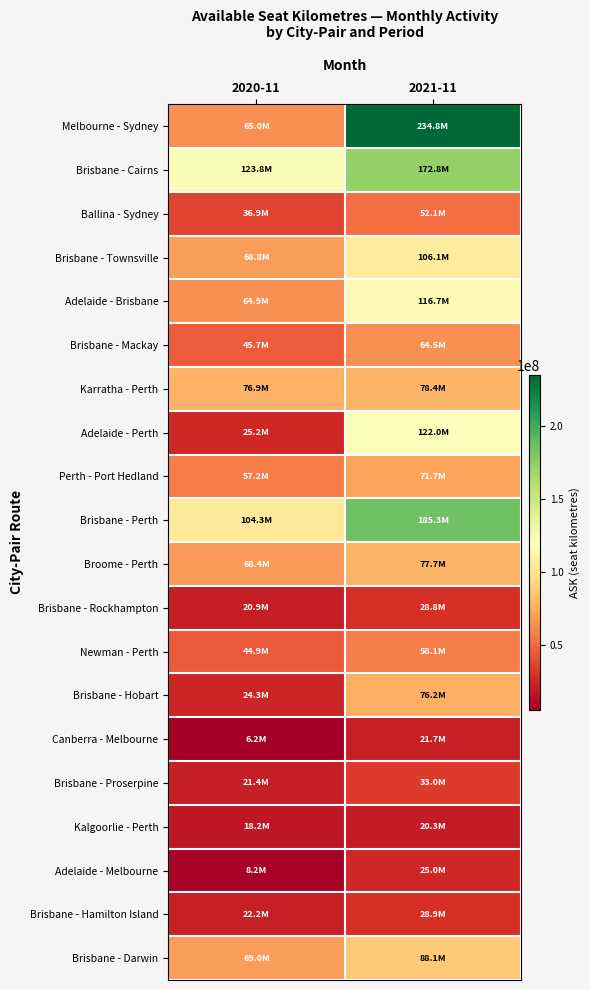

Which label corresponds to the smallest value in the chart?

2020-11